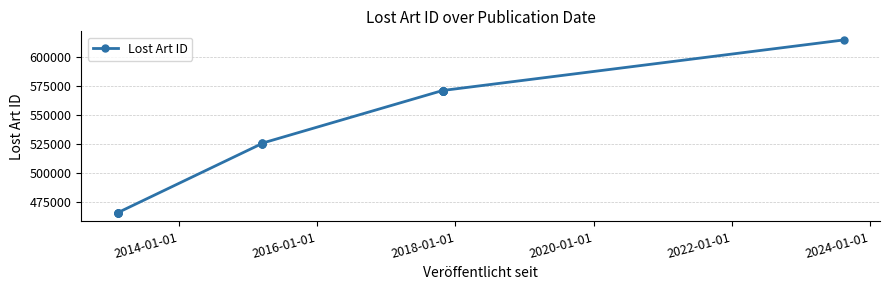

The value at 14 is 229541. True or false?

False